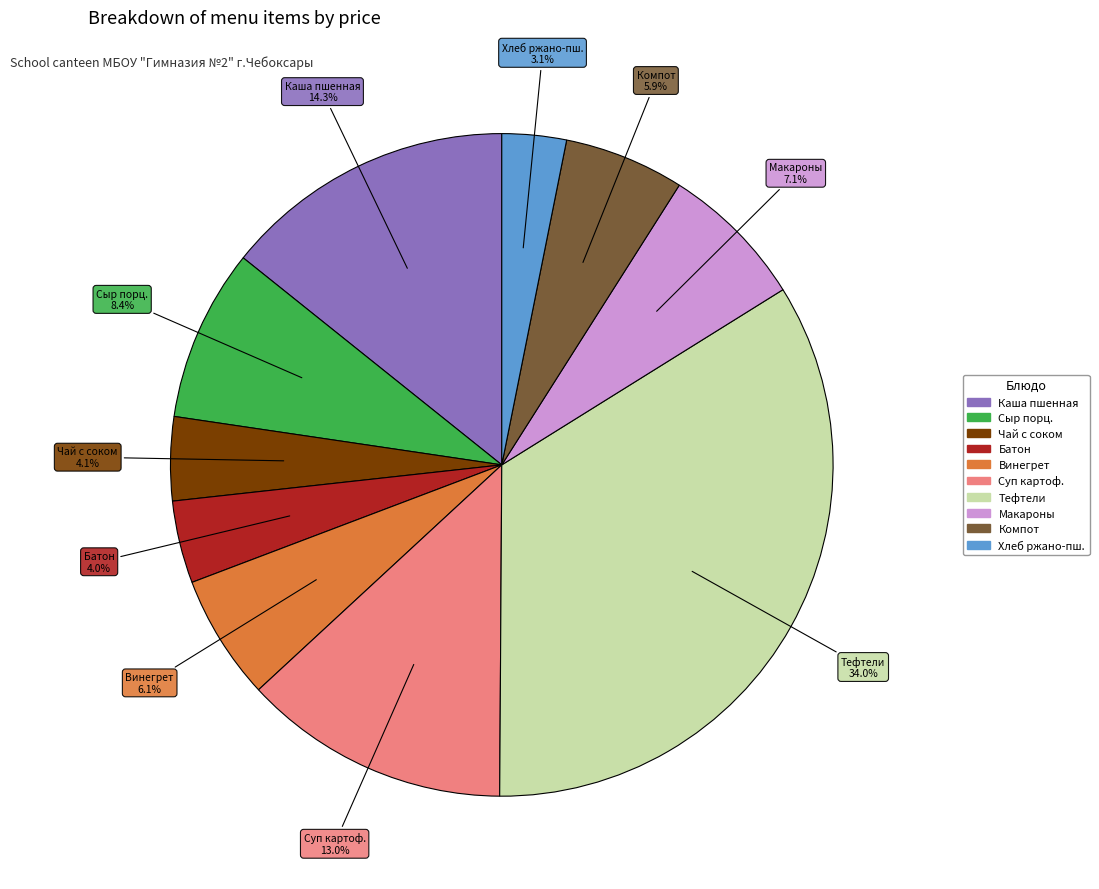

Does any single category account for the majority?

No